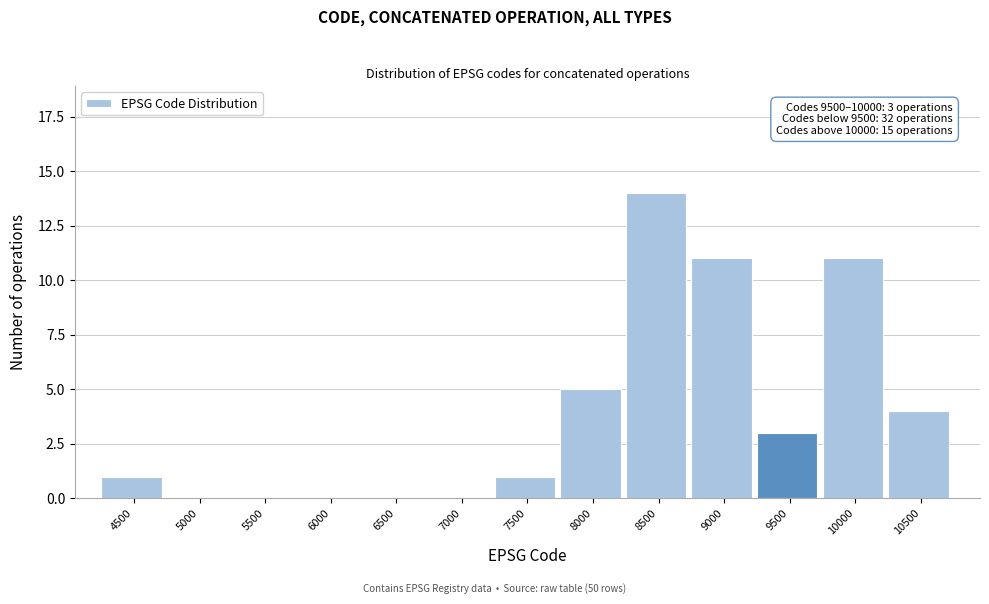

Where is the data nearest to the value 7?

8000